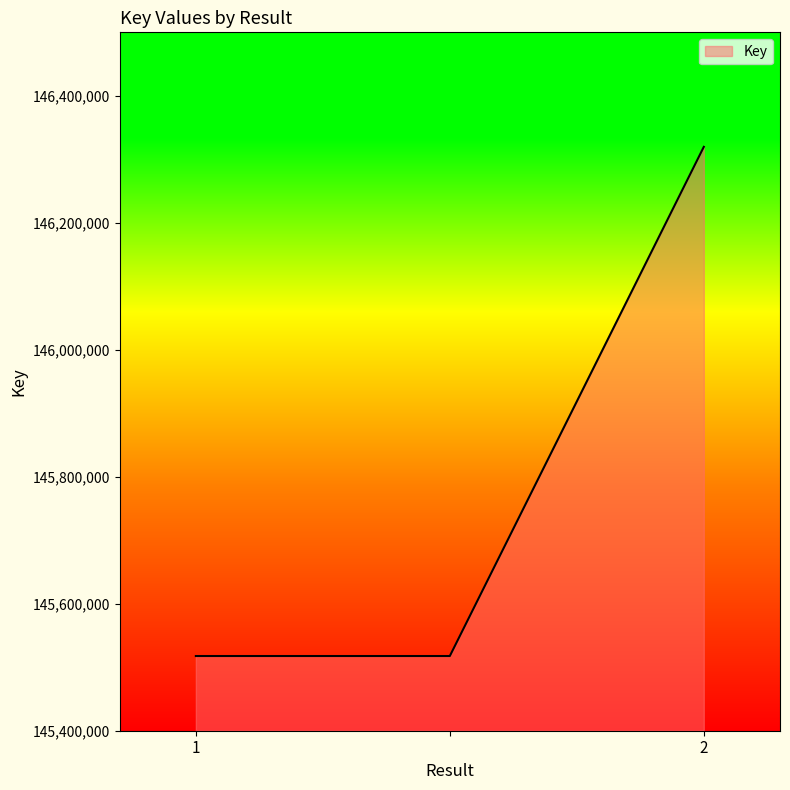

What is the minimum value shown in the chart?

145517659